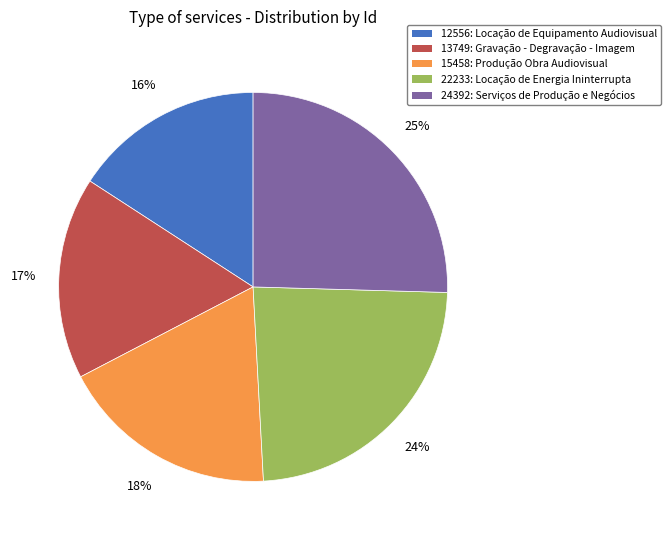

To the nearest percent, what is the average slice percentage?

20%